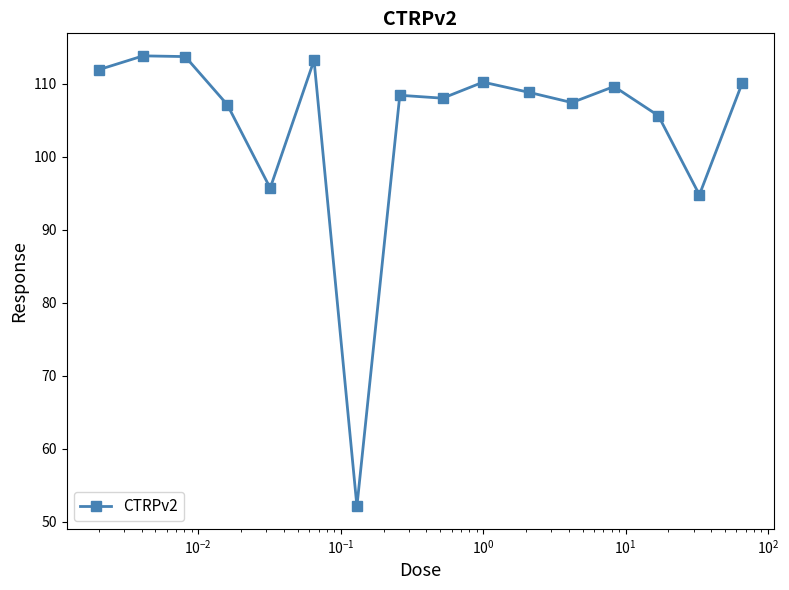

What is the smallest value displayed?

52.1